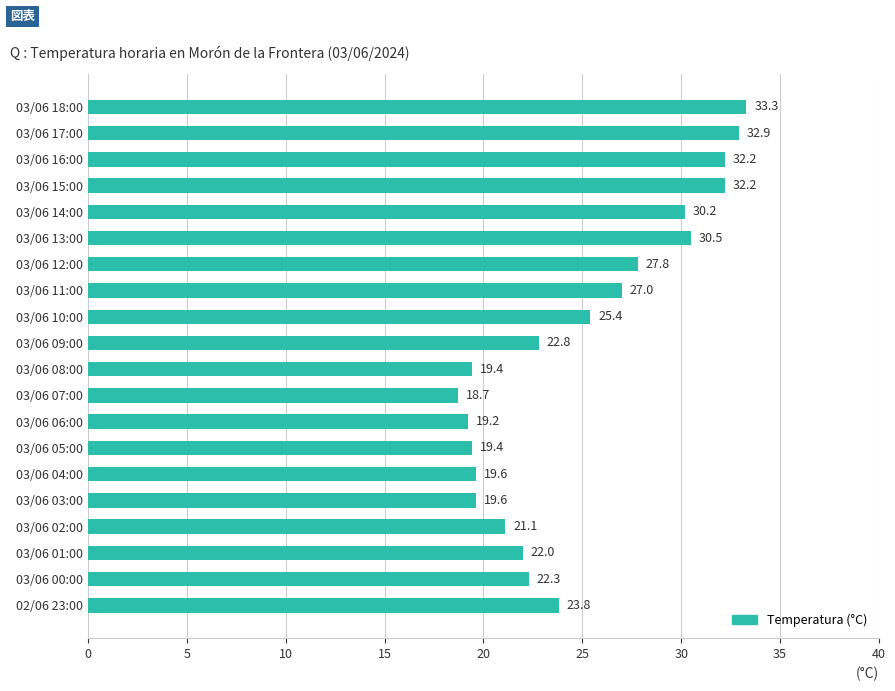

Are the bars grouped side by side (vs. stacked)?

No